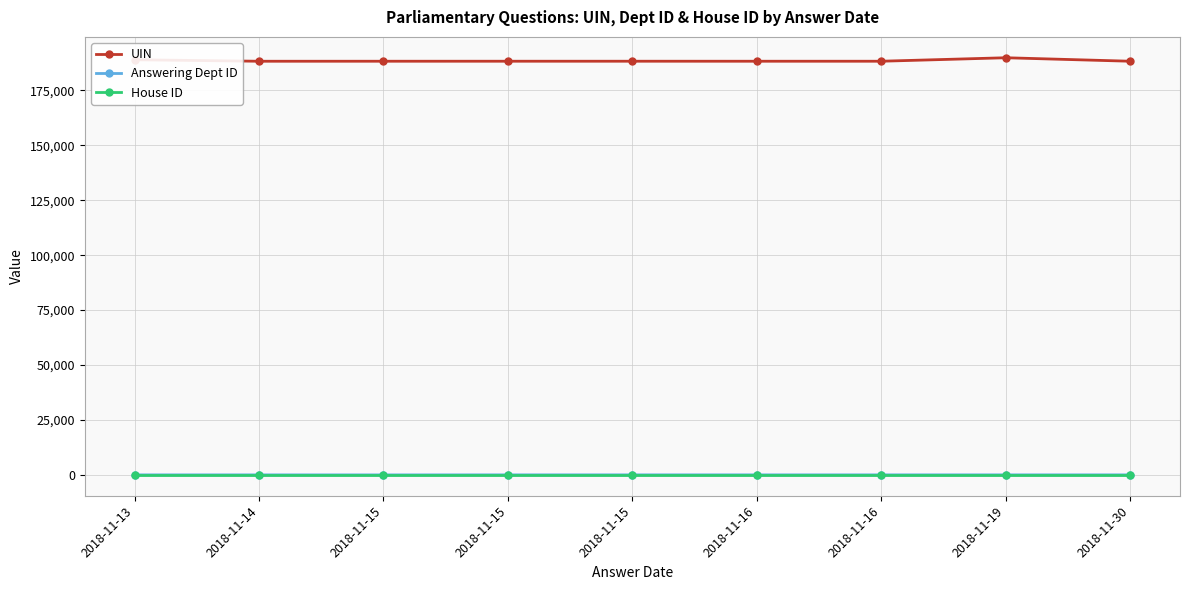

At which label does Answering Dept ID reach its peak?

2018-11-15